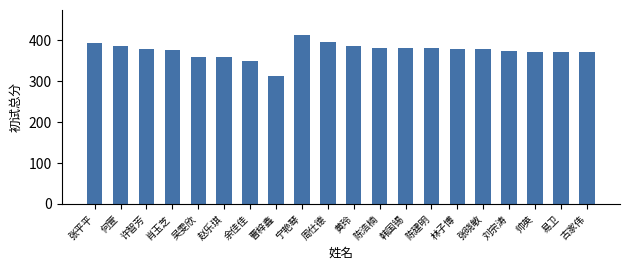

What is the difference between the maximum and minimum values?

100